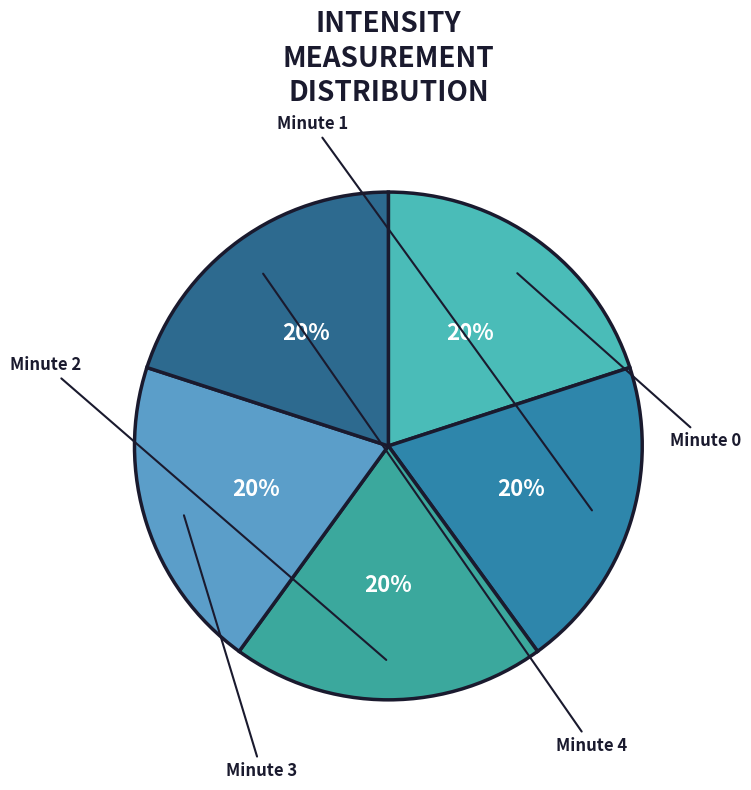

How many slices are in this pie chart?

5